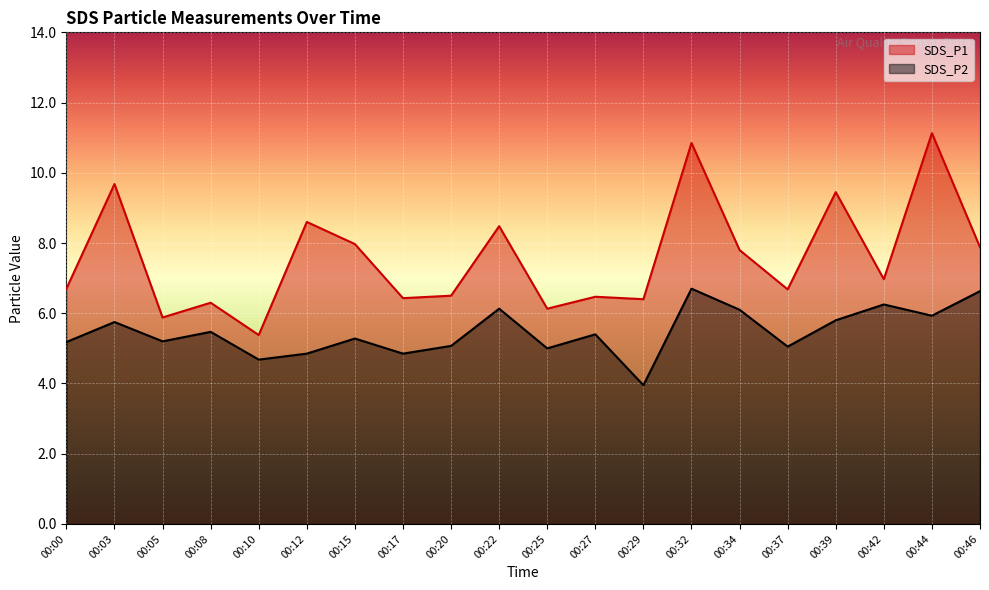

What is the sum of all SDS_P1 values?

151.7